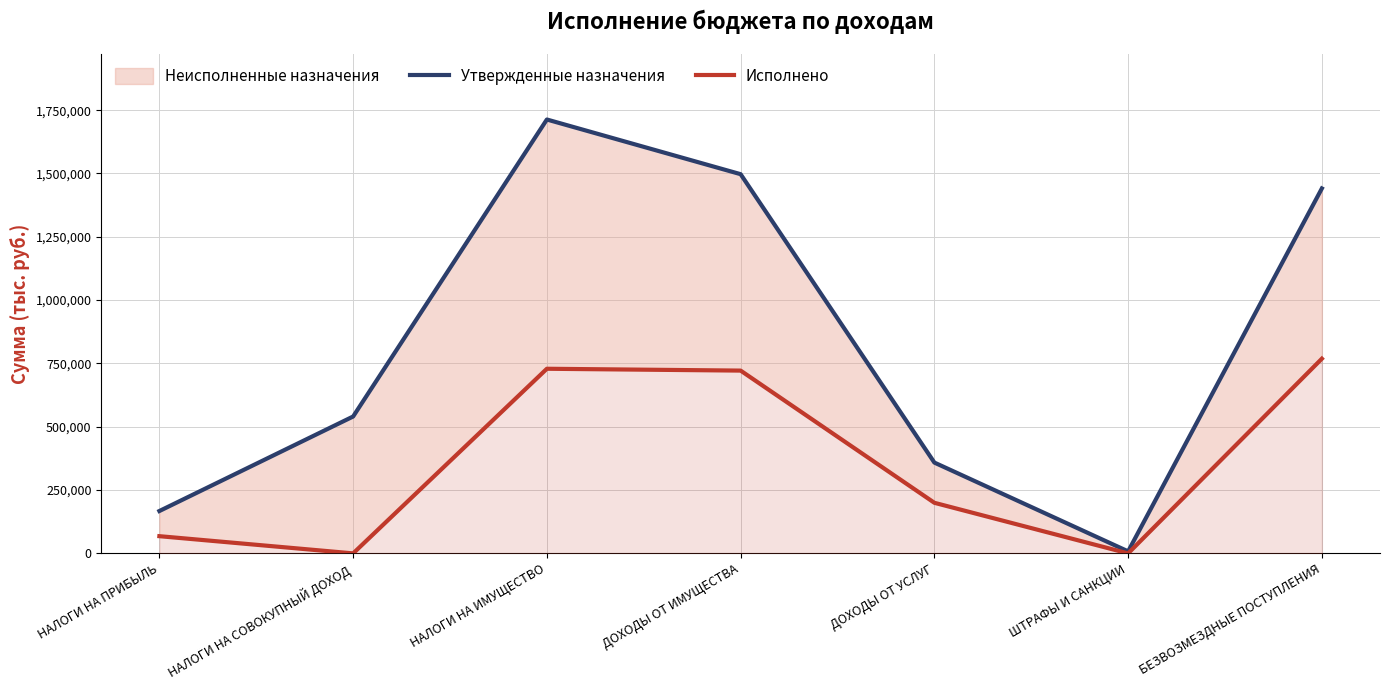

What is the greatest value displayed?

1713051.0